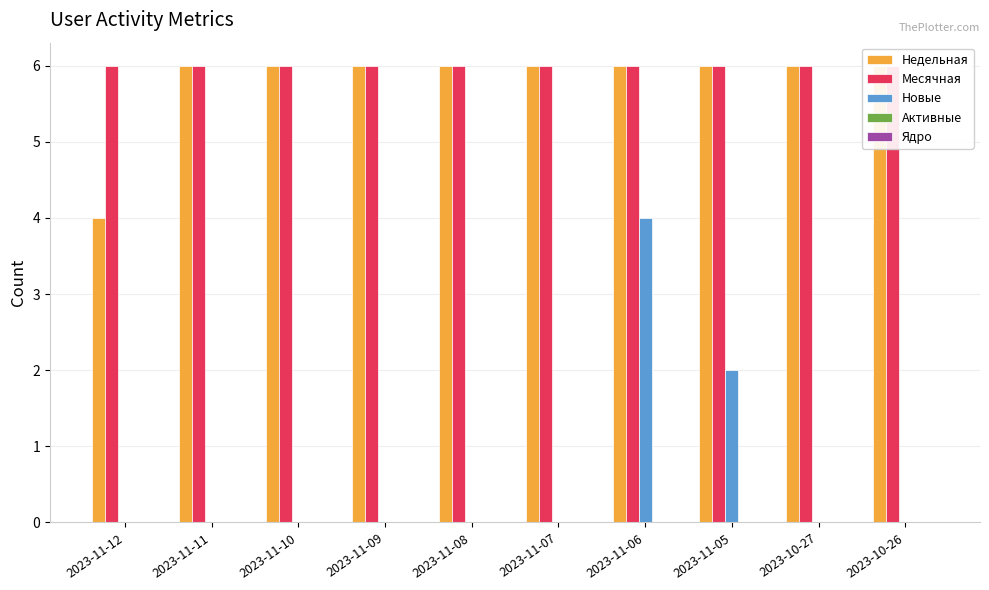

What is the spread (max minus min) of values at 2023-10-27?

6